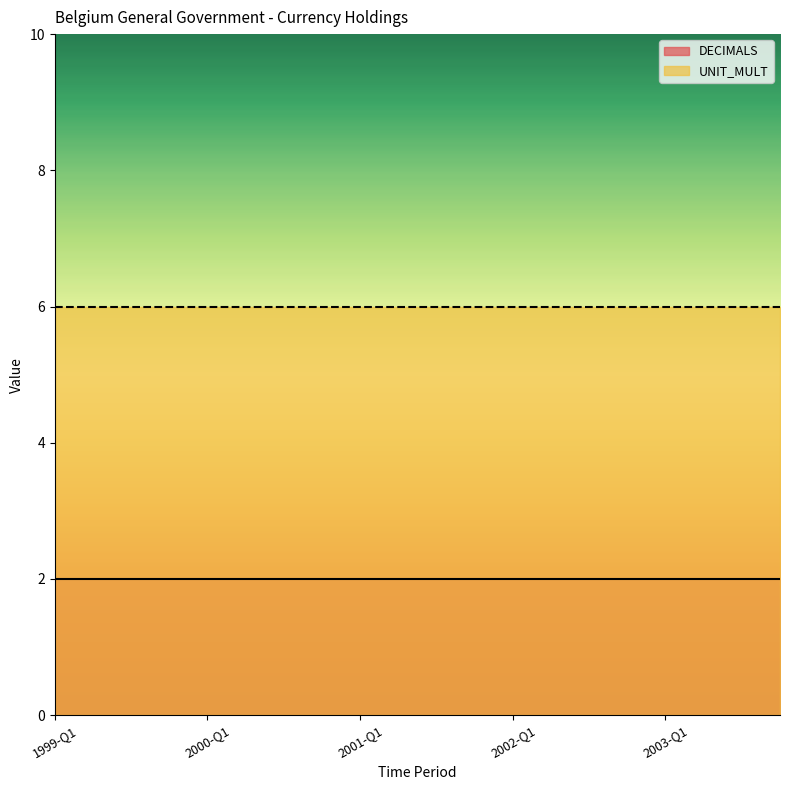

True or false: UNIT_MULT and DECIMALS intersect in this chart.

False